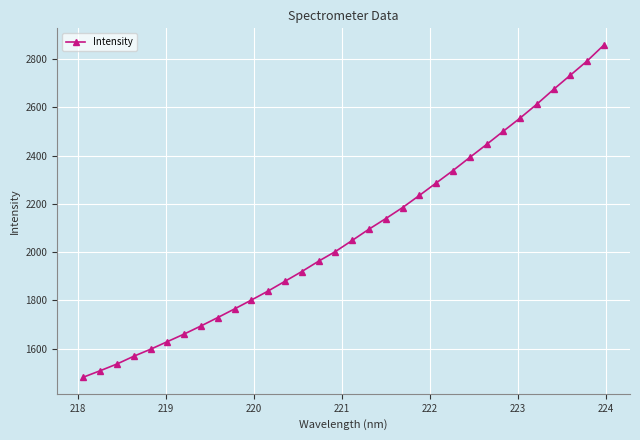

How many data points are less than 2048?

16